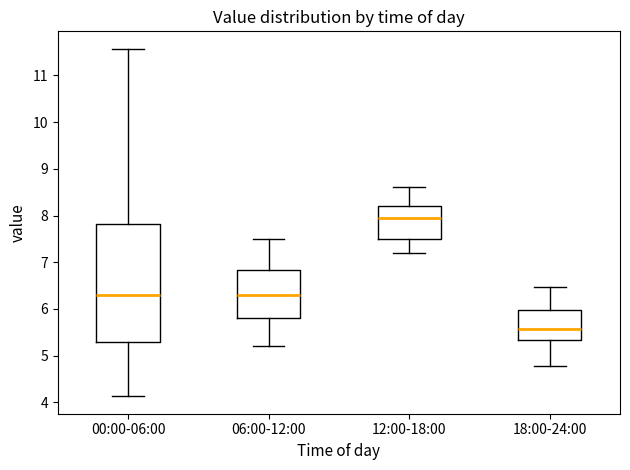

Which box's median line is the highest?

12:00-18:00